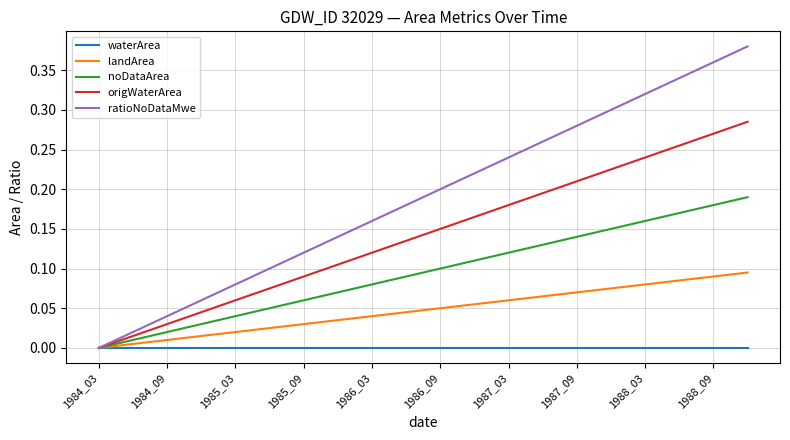

What is the sum of all ratioNoDataMwe values?

3.8